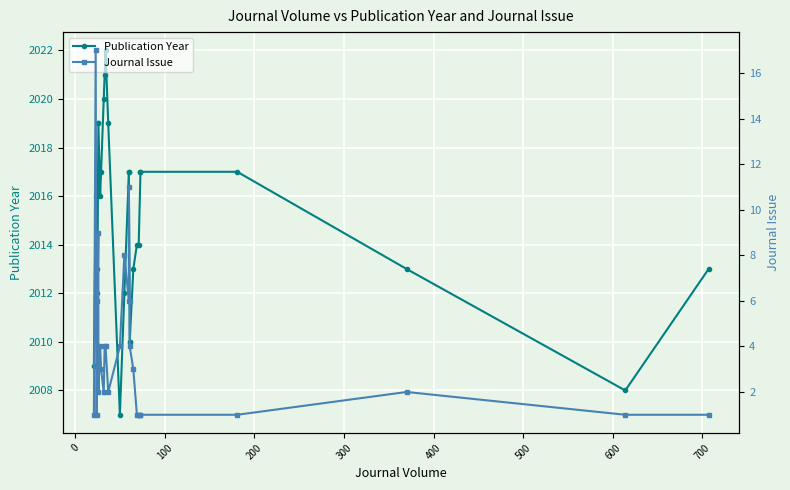

What are all the series names shown in the legend?

Publication Year, Journal Issue